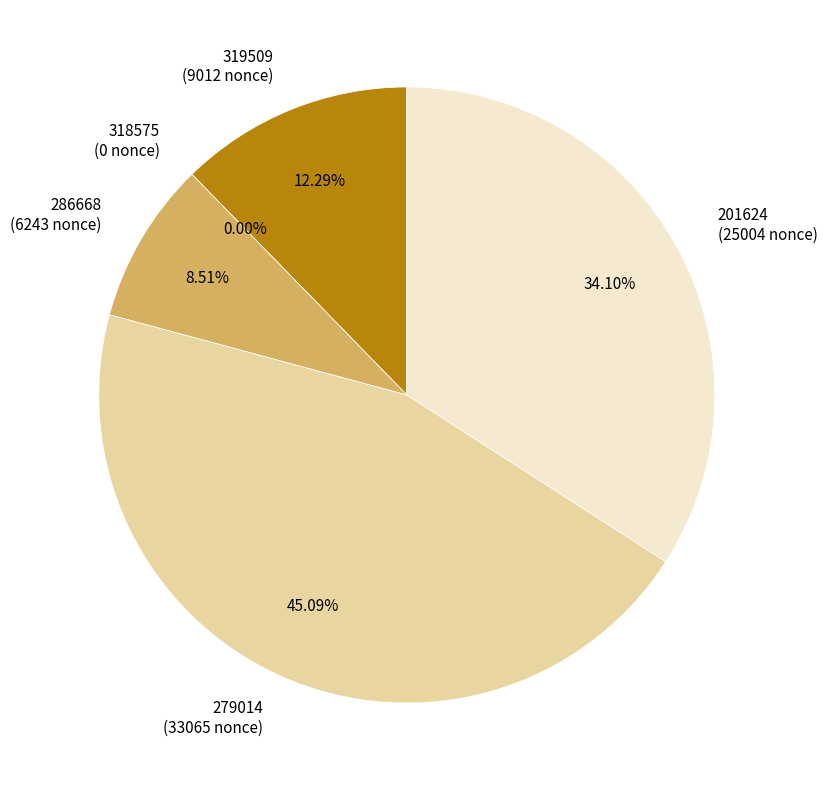

Rank the categories by value from lowest to highest.

318575, 286668, 319509, 201624, 279014